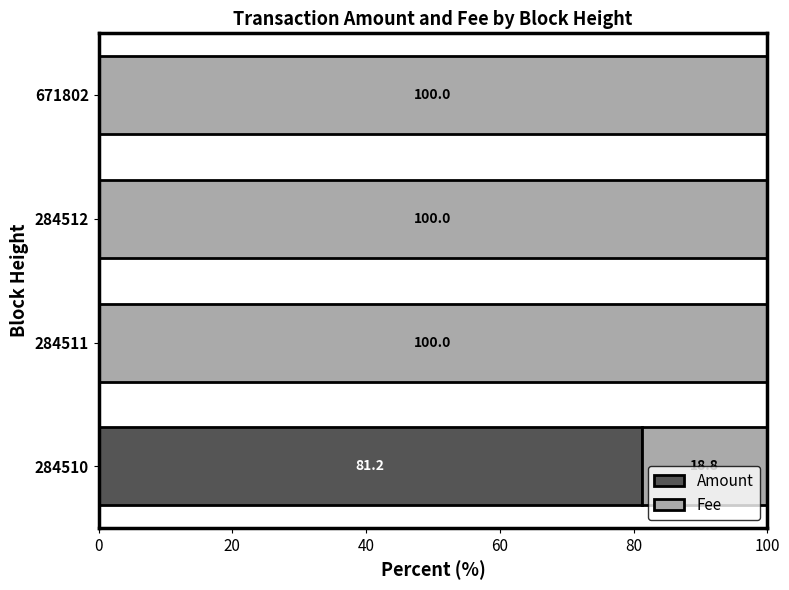

At which label does Amount reach its peak?

284510